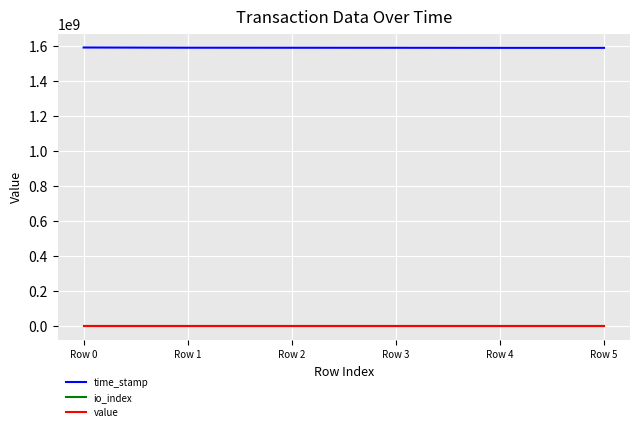

Does the chart display data point markers on the line(s)?

No